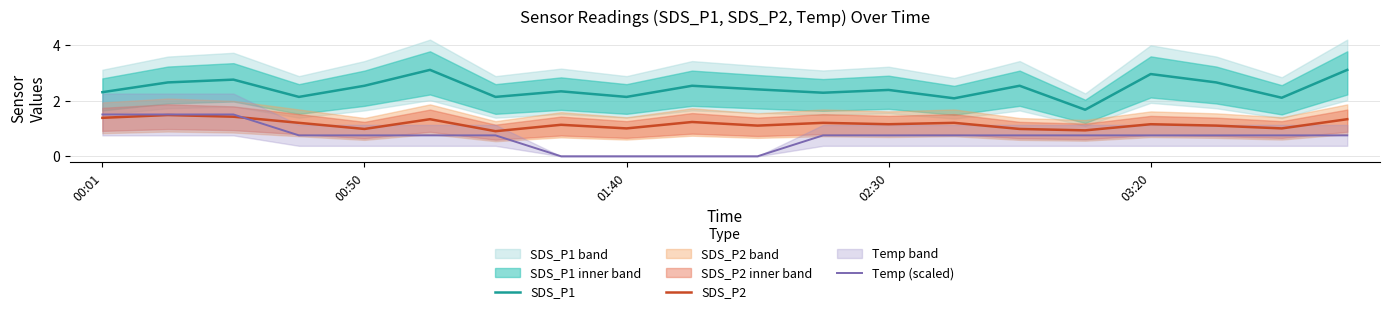

How many data points does each series have?

20